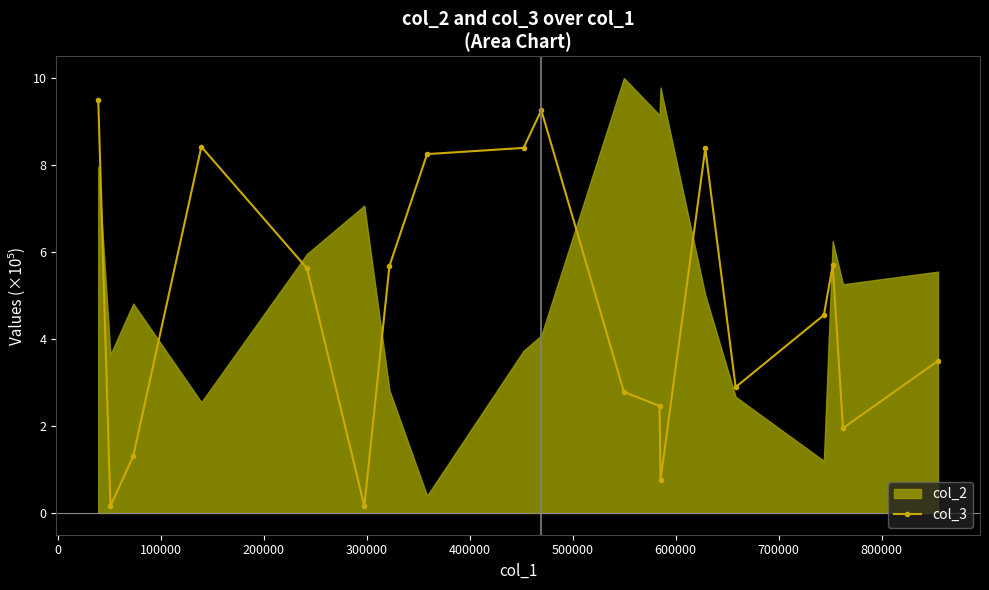

Reading left to right, what are all the values shown in this chart?

9.5	0.2	1.3	8.4	5.6	0.2	5.7	8.2	8.4	9.3	2.8	2.5	0.8	8.4	2.9	4.5	5.7	1.9	3.5